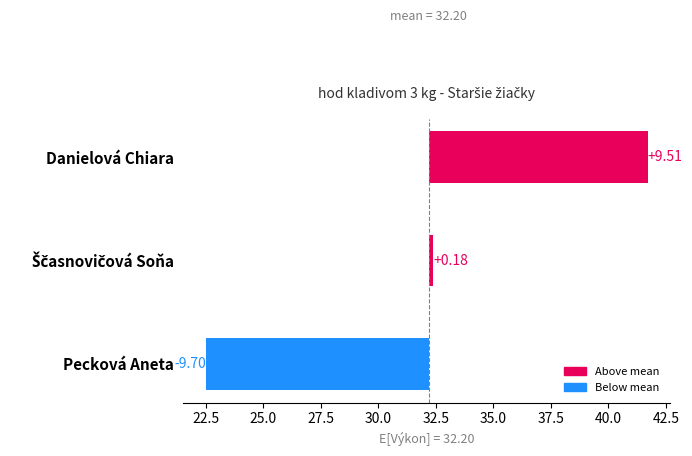

What is the value of the 2nd bar from the left?

0.2